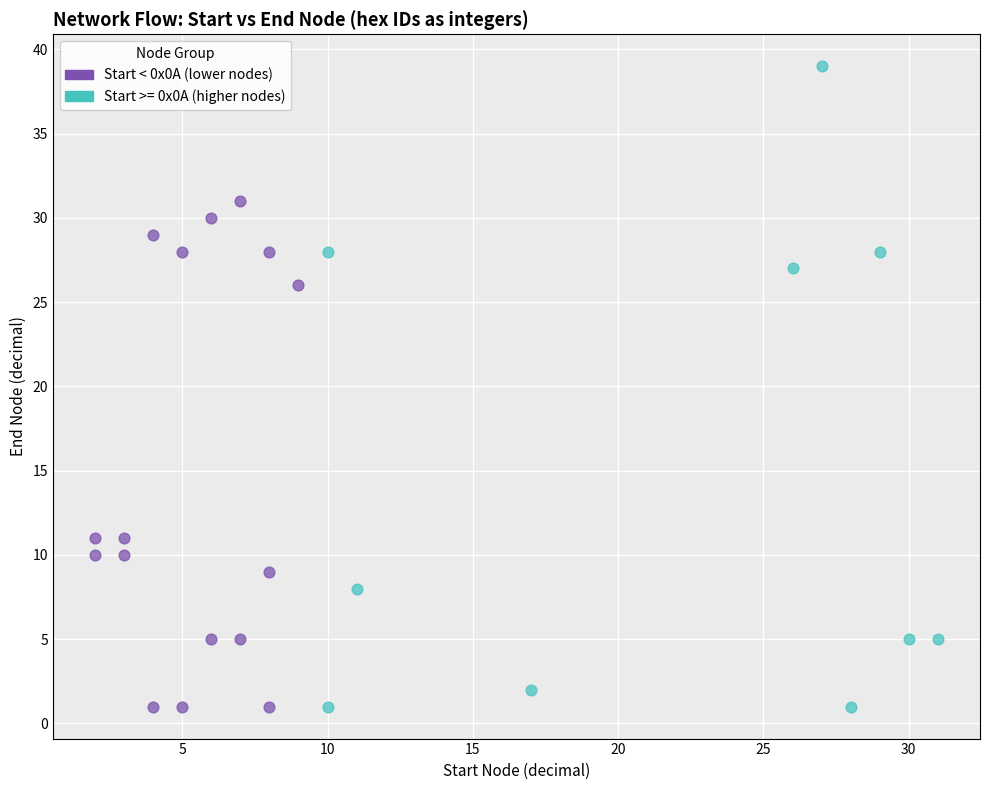

Which series reaches the maximum Y coordinate?

Start >= 0x0A (higher nodes)